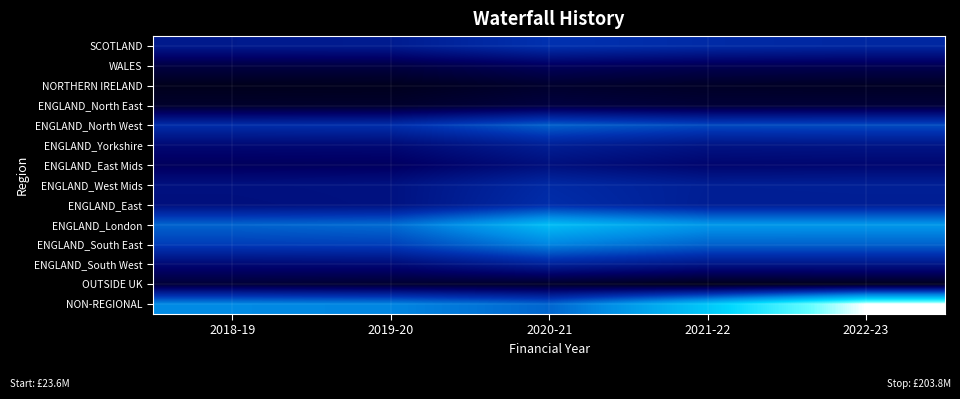

How many distinct data groups are displayed?

14